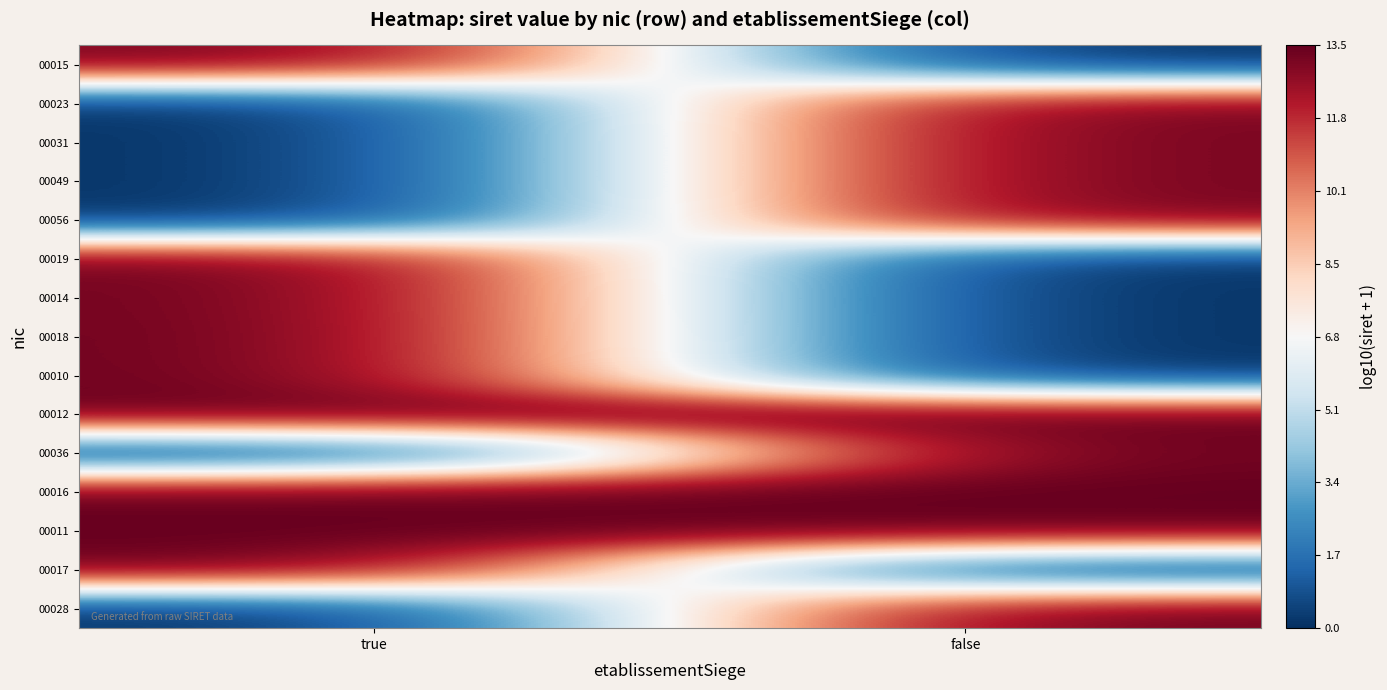

Between true and false, which is larger?

true